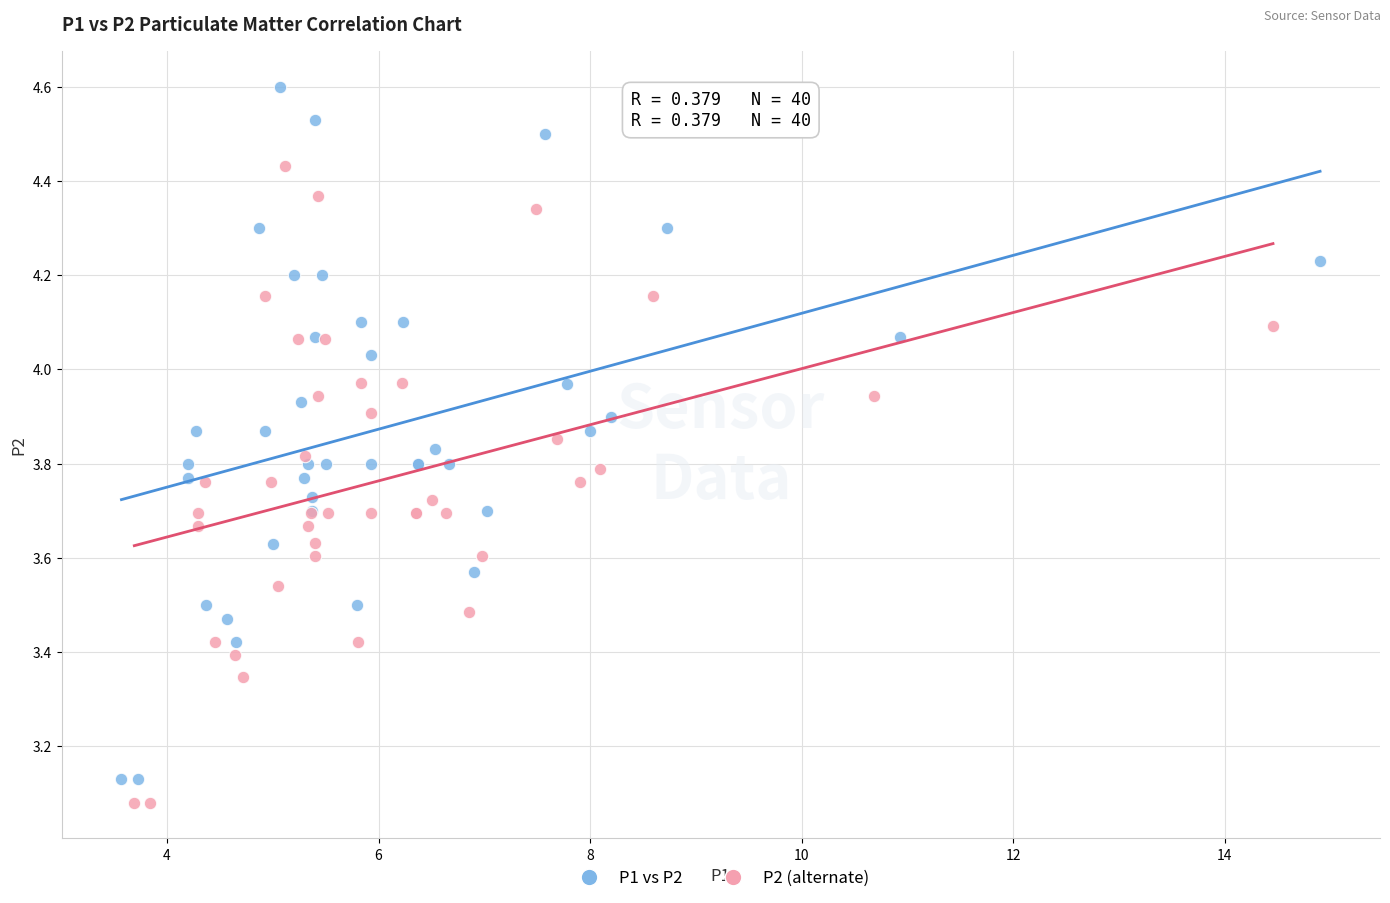

Which series has the widest spread of Y values?

P1 vs P2